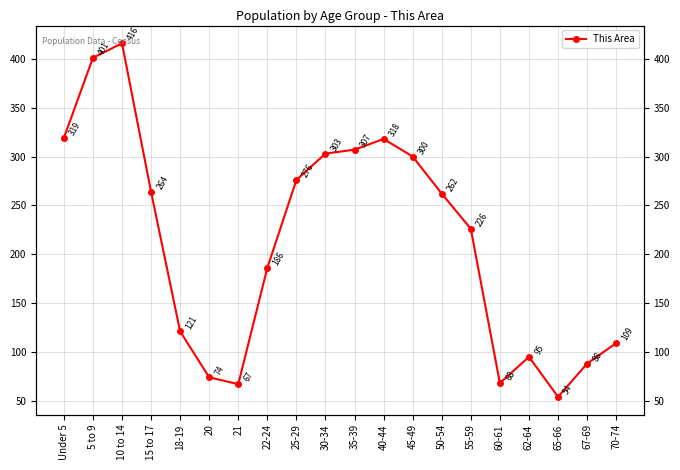

Does the chart display data point markers on the line(s)?

Yes